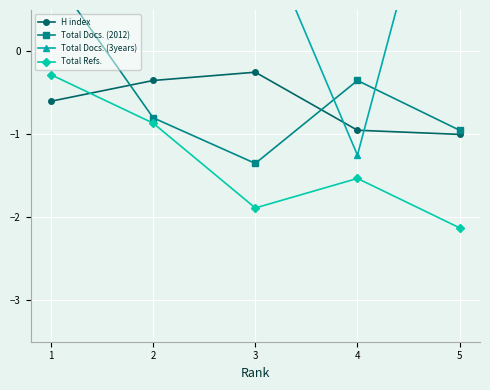

Where is the first local maximum for Total Docs. (2012)?

4